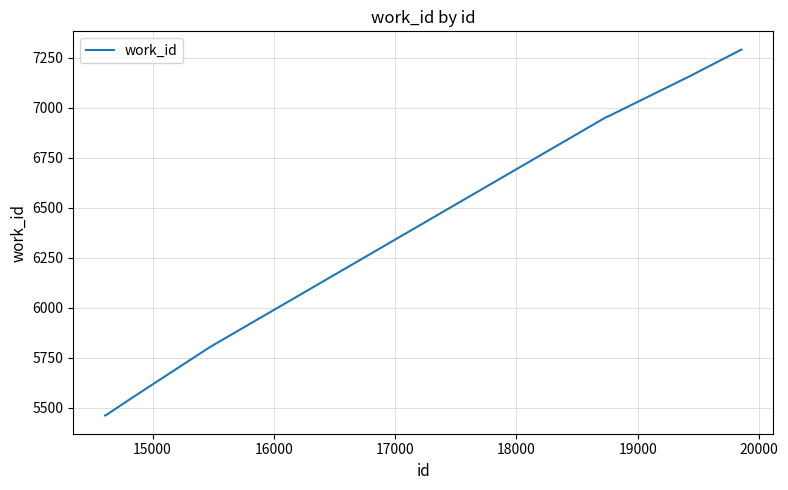

What is the minimum value shown in the chart?

5462